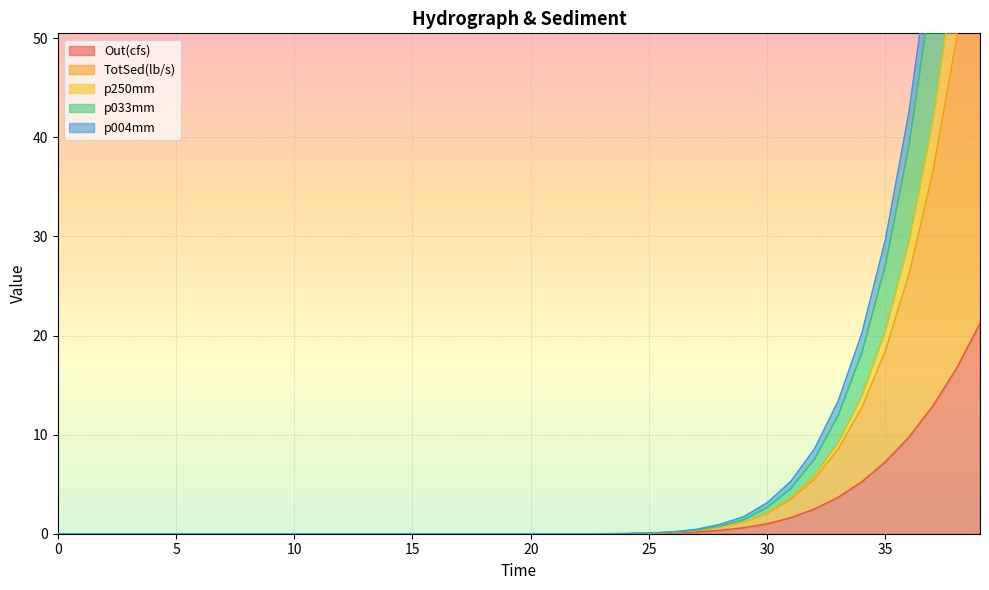

Is it true that p250mm equals 46.2 at 8.0?

False